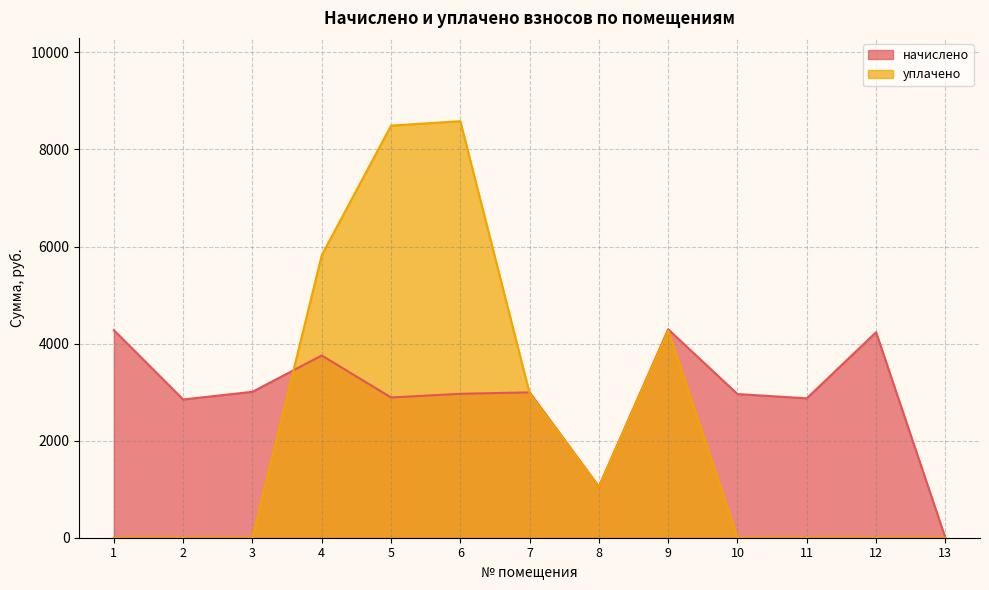

Which series ends up on top after the final intersection of уплачено and начислено?

начислено